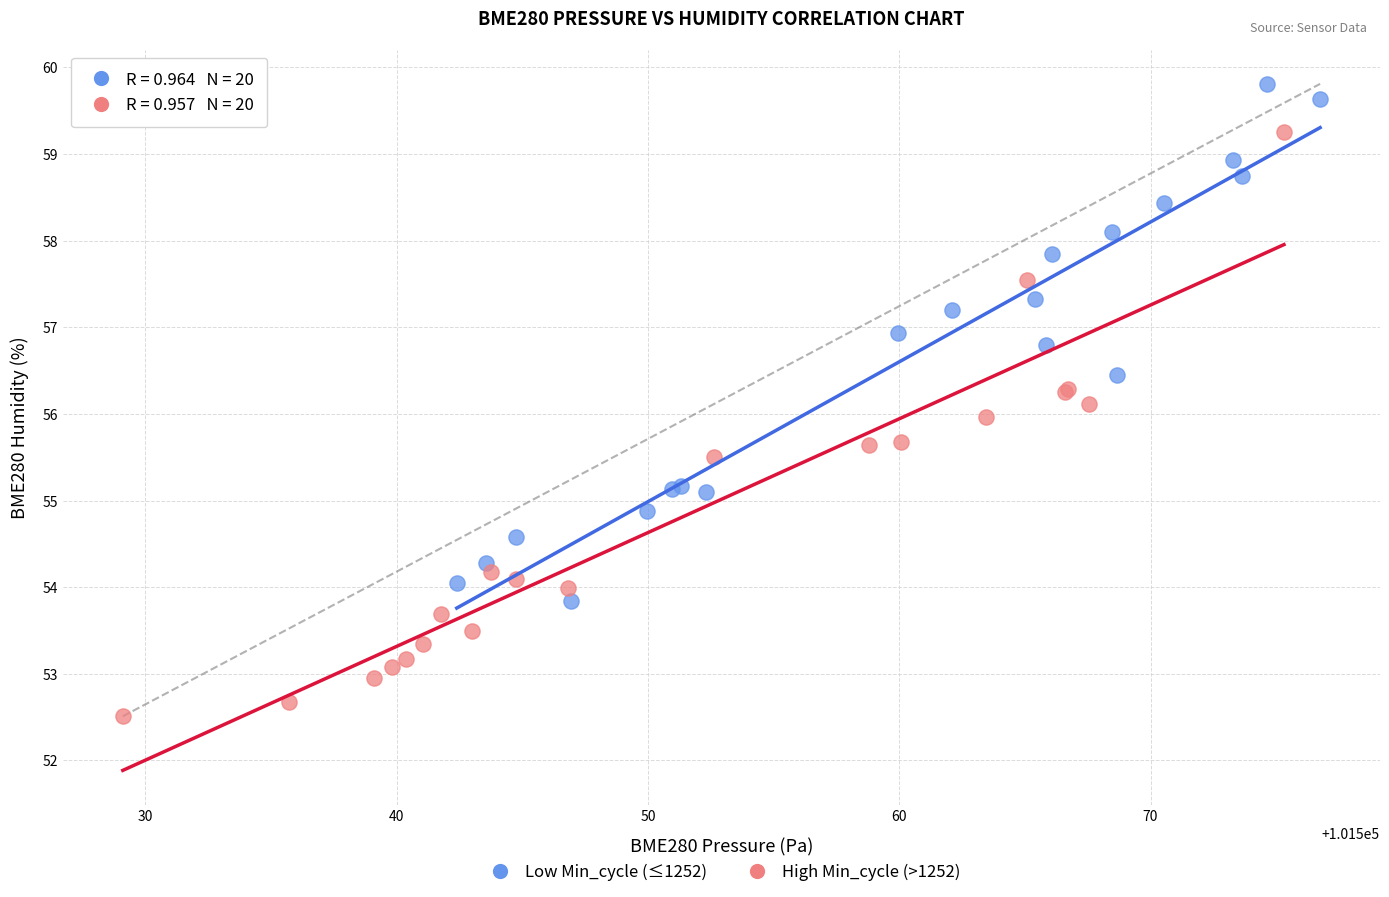

Which series contains the lowest Y value?

High Min_cycle (>1252)